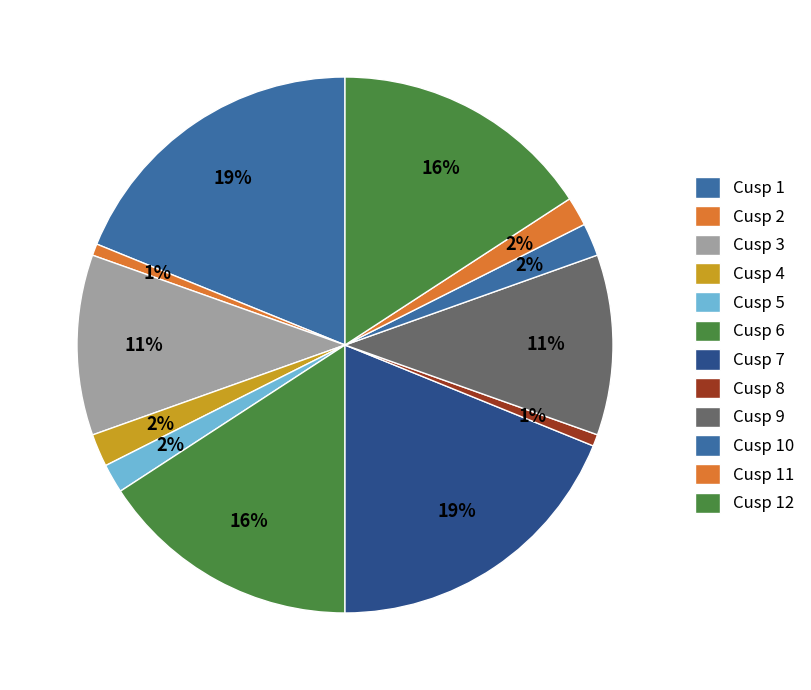

Is Cusp 4 the majority of the pie?

No